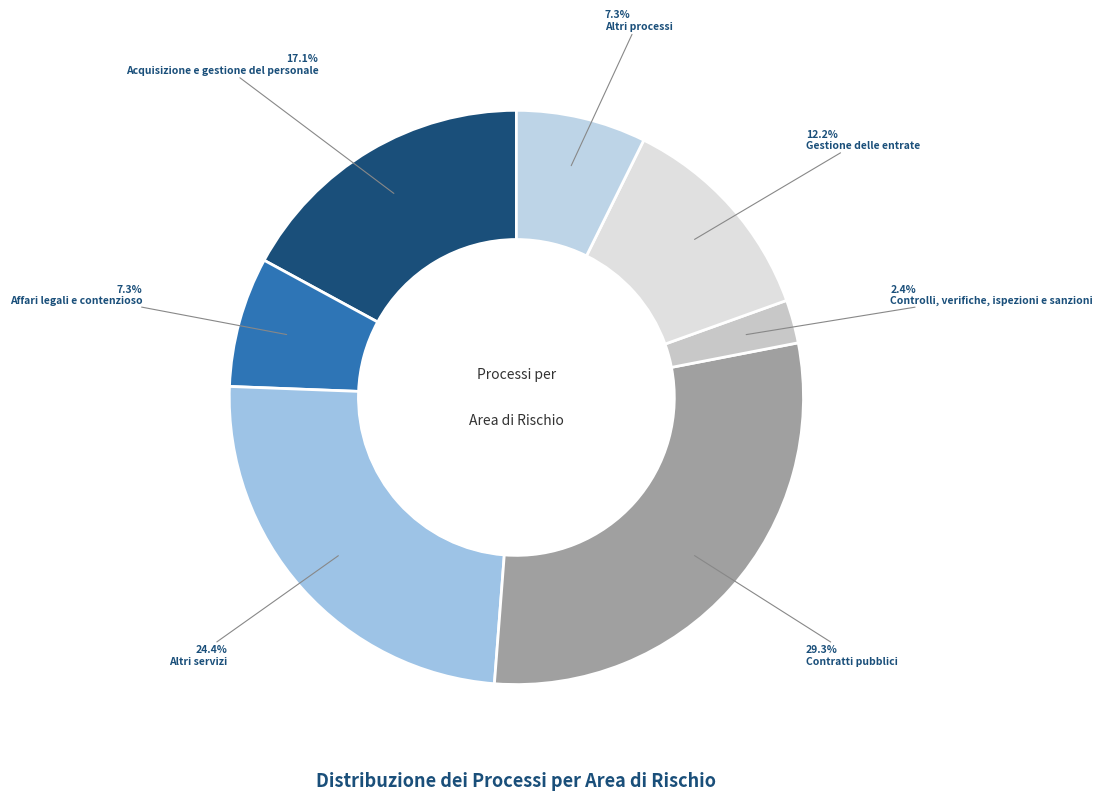

Count the number of slices in the pie.

7